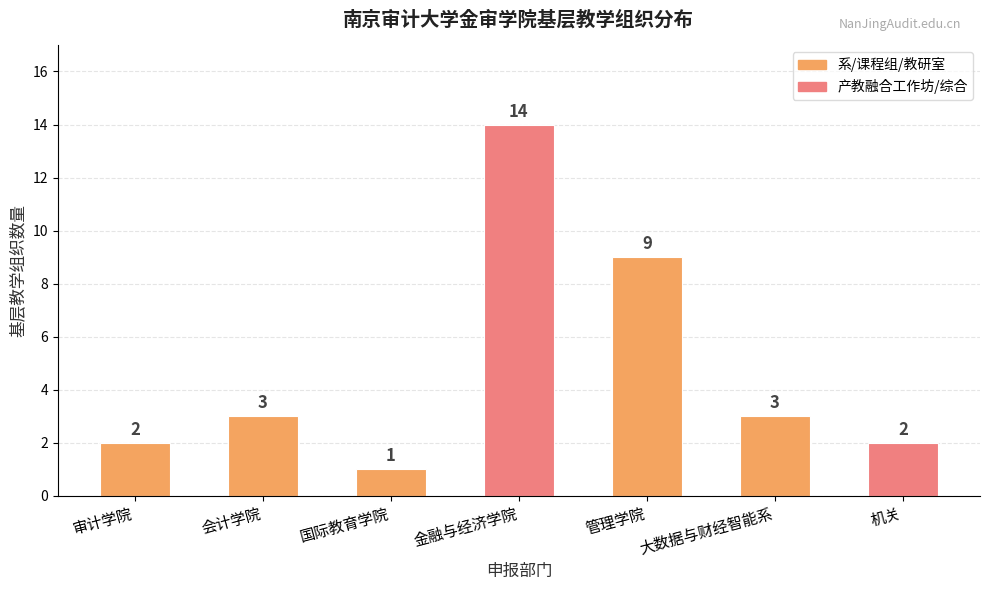

The value at 金融与经济学院 is 14. True or false?

True